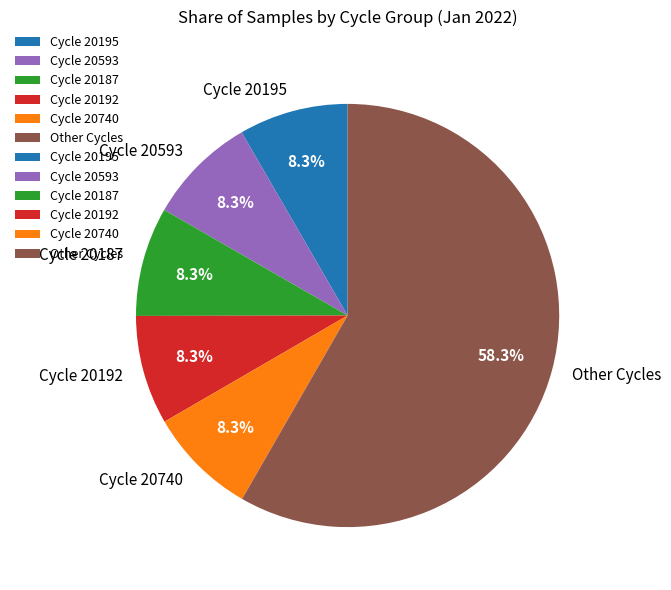

What is the ratio of the value at Cycle 20740 to the value at Cycle 20195?

1.0